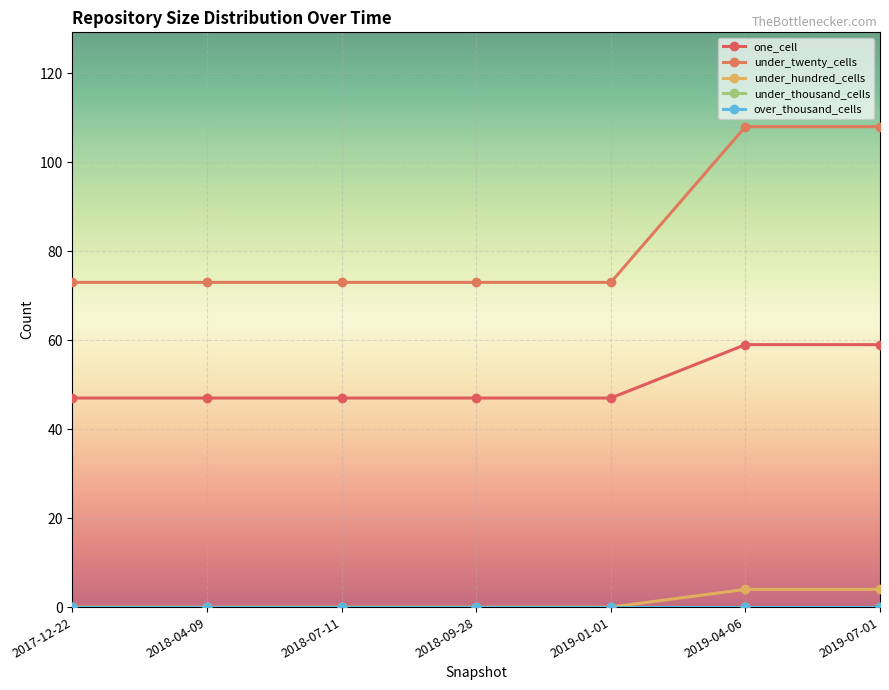

At which category does the chart reach its peak across all series?

2019-04-06